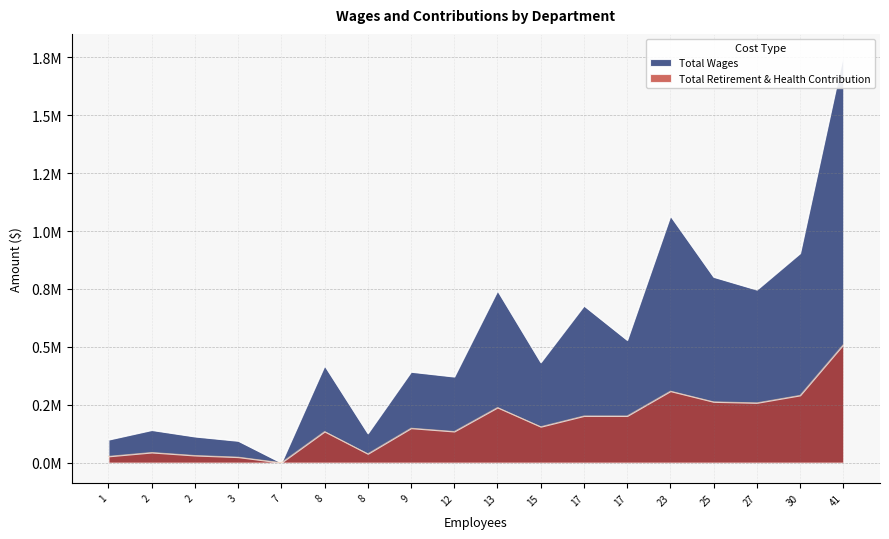

What is the difference between the maximum and minimum values in the Total Wages series?

1763054